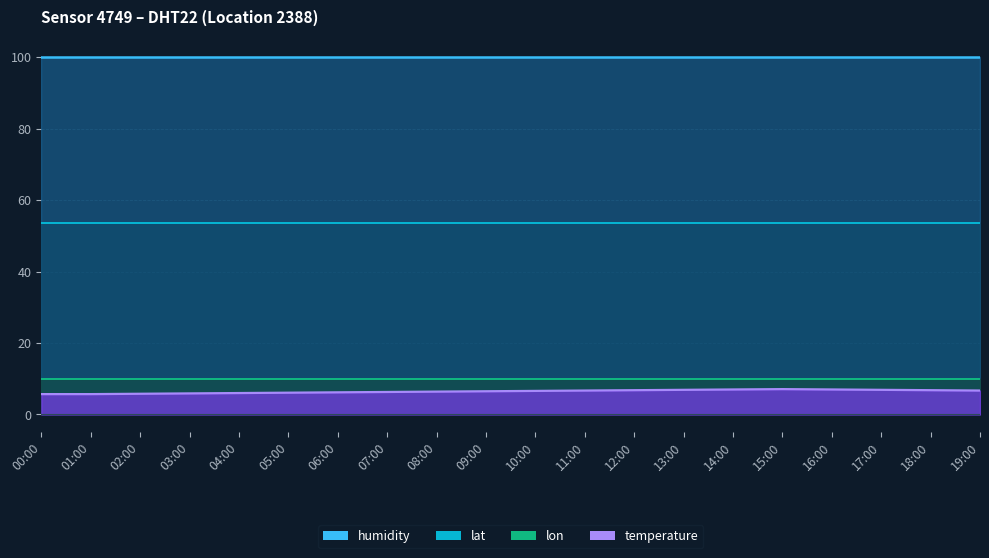

Is it true that humidity equals 99.9 at 05:00?

True